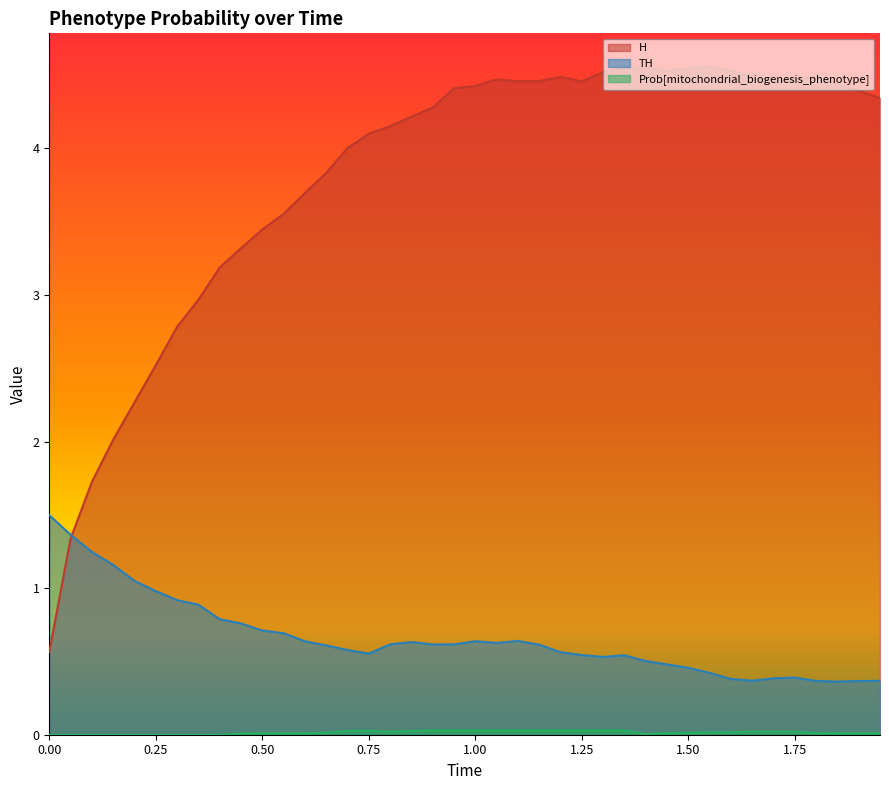

Reading left to right, extract all data points from this chart.

H: 0.6	1.3	1.7	2.0	2.3	2.5	2.8	3.0	3.2	3.3	3.4	3.6	3.7	3.8	4.0	4.1	4.2	4.2	4.3	4.4	4.4	4.5	4.5	4.5	4.5	4.5	4.5	4.5	4.5	4.5	4.5	4.6	4.5	4.5	4.5	4.5	4.5	4.4	4.4	4.3
TH: 1.5	1.4	1.2	1.2	1.0	1.0	0.9	0.9	0.8	0.8	0.7	0.7	0.6	0.6	0.6	0.6	0.6	0.6	0.6	0.6	0.6	0.6	0.6	0.6	0.6	0.5	0.5	0.5	0.5	0.5	0.5	0.4	0.4	0.4	0.4	0.4	0.4	0.4	0.4	0.4
Prob[mitochondrial_biogenesis_phenotype]: 0.0	0.0	0.0	0.0	0.0	0.0	0.0	0.0	0.0	0.0	0.0	0.0	0.0	0.0	0.0	0.0	0.0	0.0	0.0	0.0	0.0	0.0	0.0	0.0	0.0	0.0	0.0	0.0	0.0	0.0	0.0	0.0	0.0	0.0	0.0	0.0	0.0	0.0	0.0	0.0